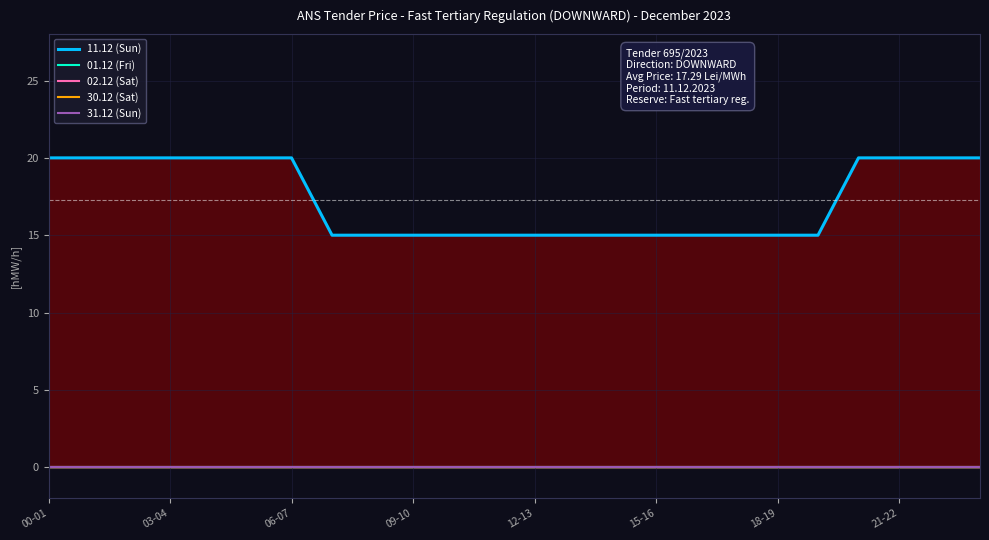

What are all the series names shown in the legend?

11.12 (Sun), 01.12 (Fri), 02.12 (Sat), 30.12 (Sat), 31.12 (Sun)